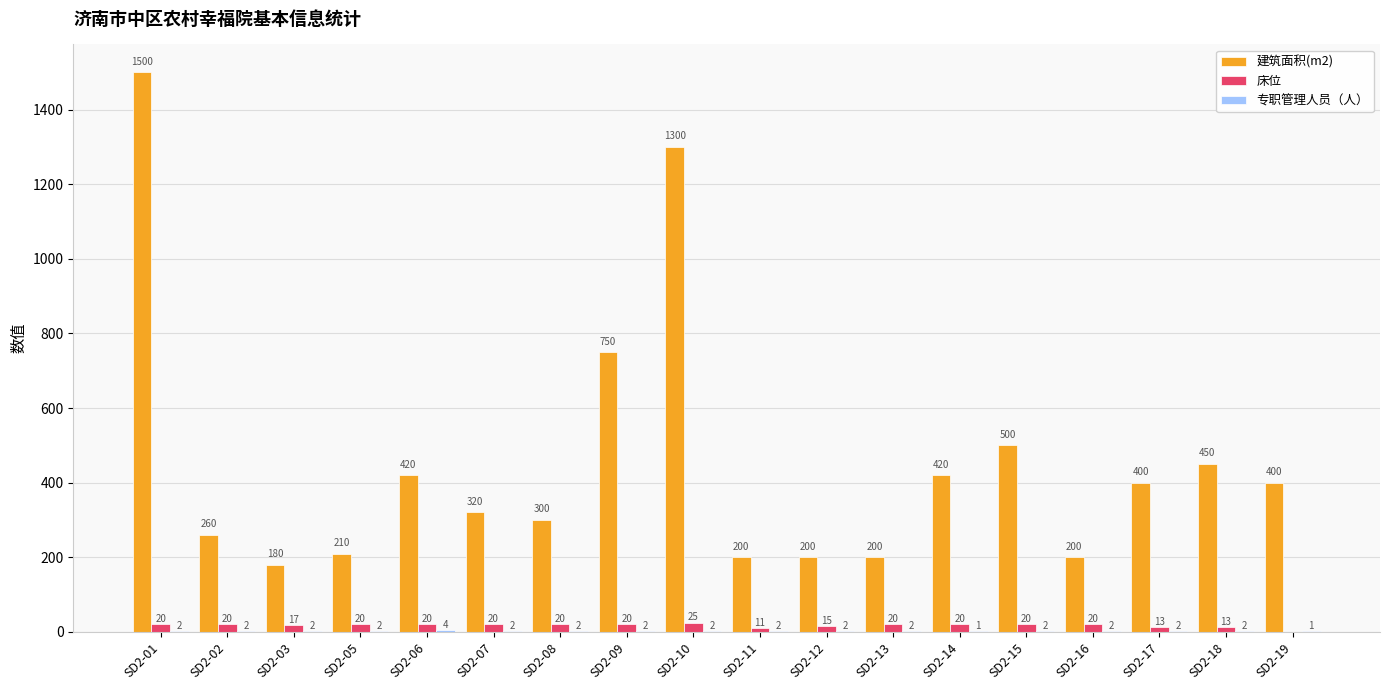

Where does the 建筑面积(m2) series first go above 400?

SD2-01